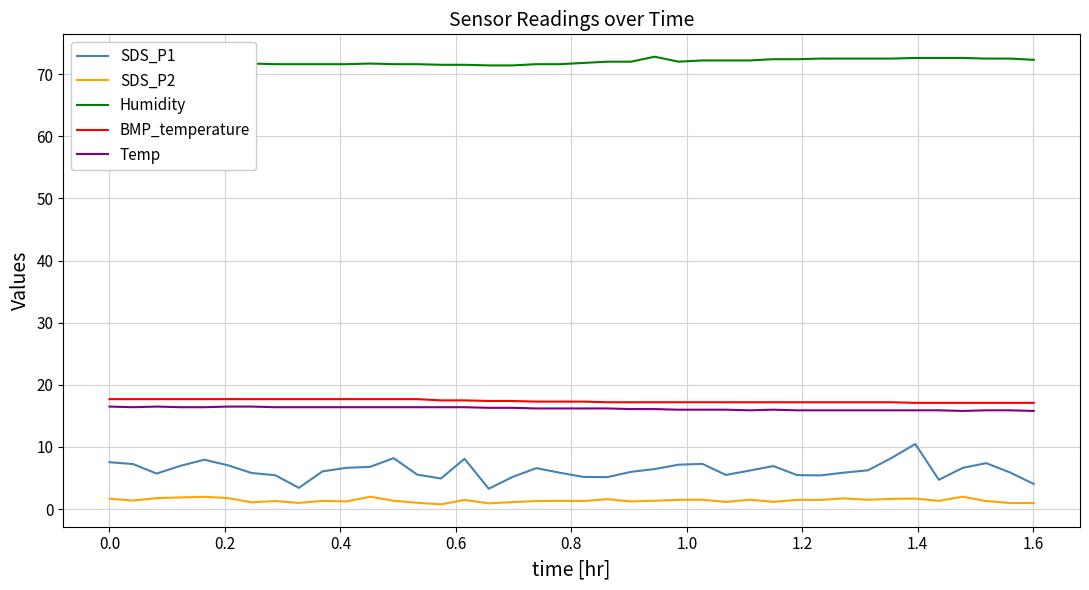

True or false: Temp and BMP_temperature intersect in this chart.

False